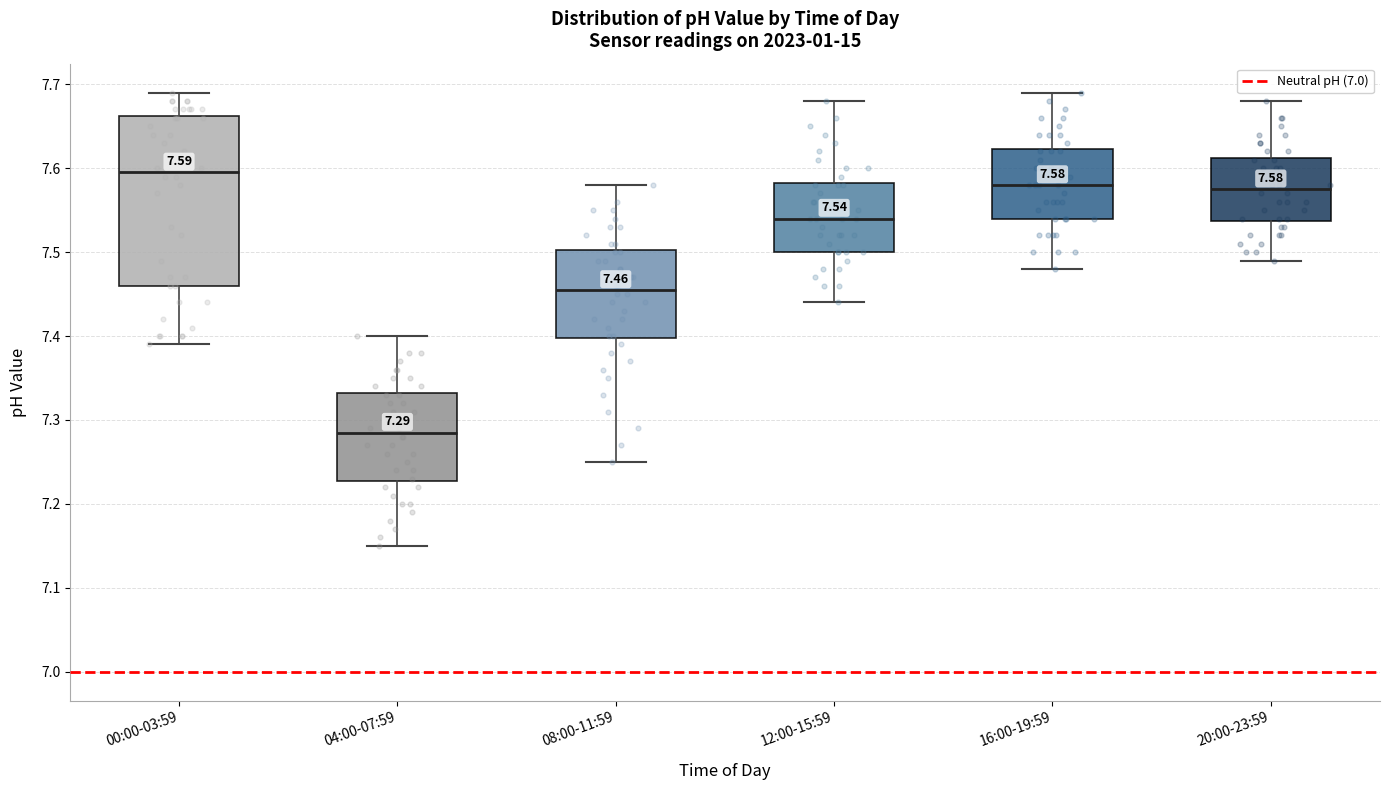

Which box is the tallest, from its lower edge to its upper edge?

00:00-03:59